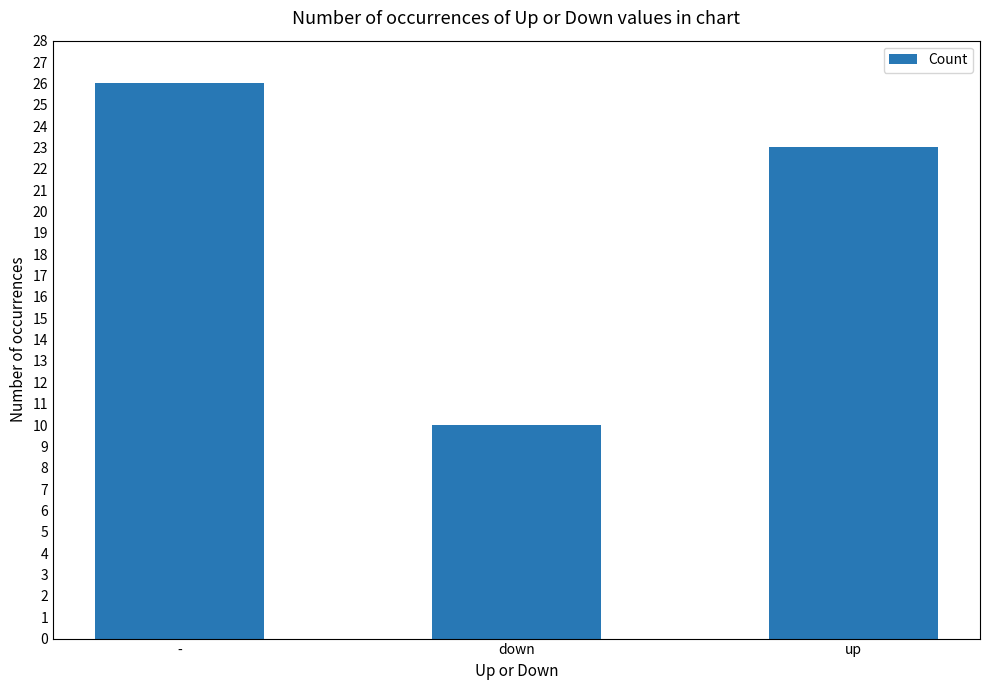

Is it true that the value at down is 10?

True